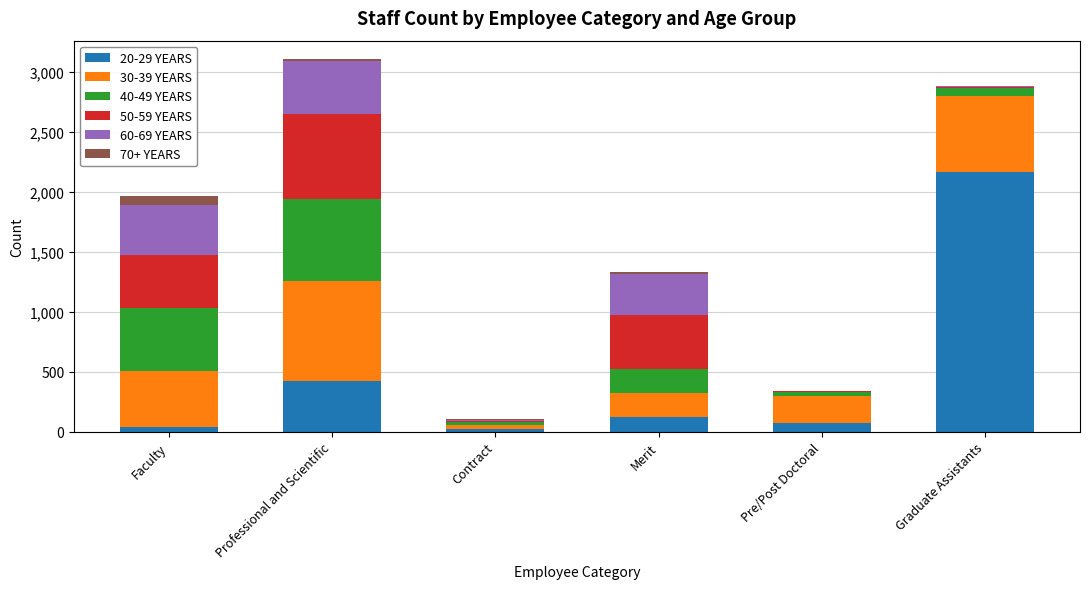

At which label does 20-29 YEARS reach its peak?

Graduate Assistants